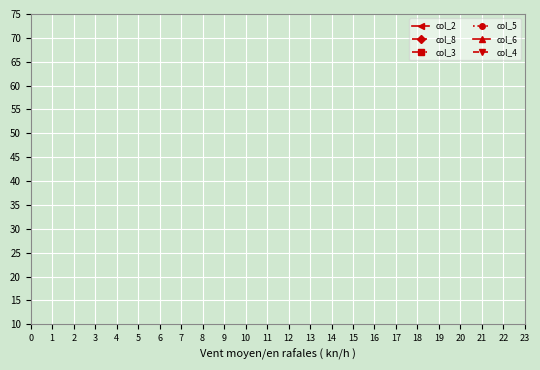

How many lines are shown in the chart?

6